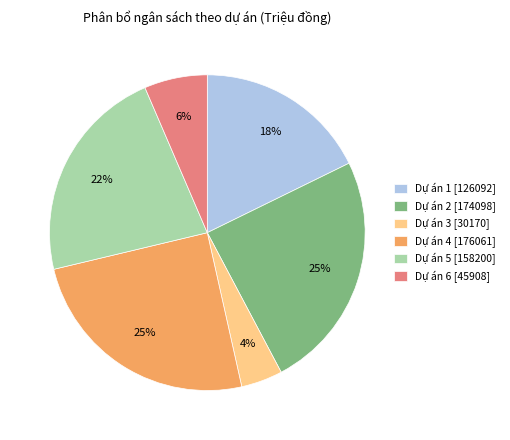

Is it true that Dự án 3 [30170] is 4% of the pie?

True